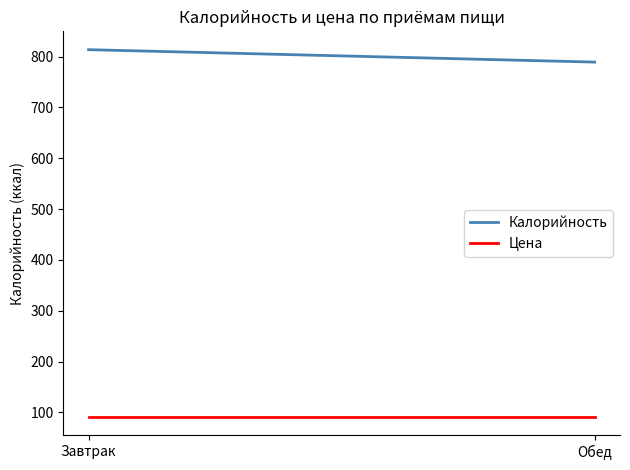

The Калорийность series shows 1351.6 at Завтрак. True or false?

False